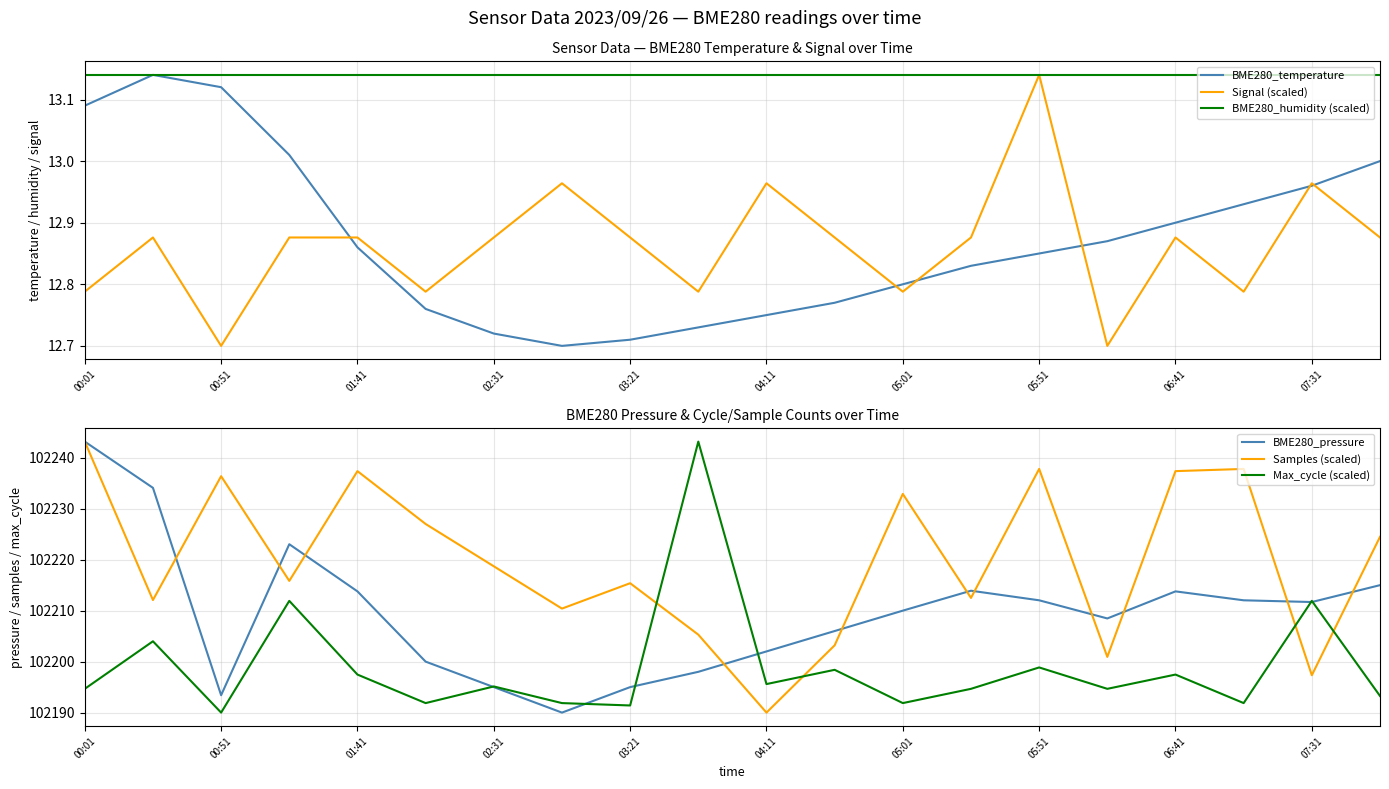

What are all the series names shown in the legend?

BME280_temperature, Signal (scaled), BME280_humidity (scaled), BME280_pressure, Samples (scaled), Max_cycle (scaled)